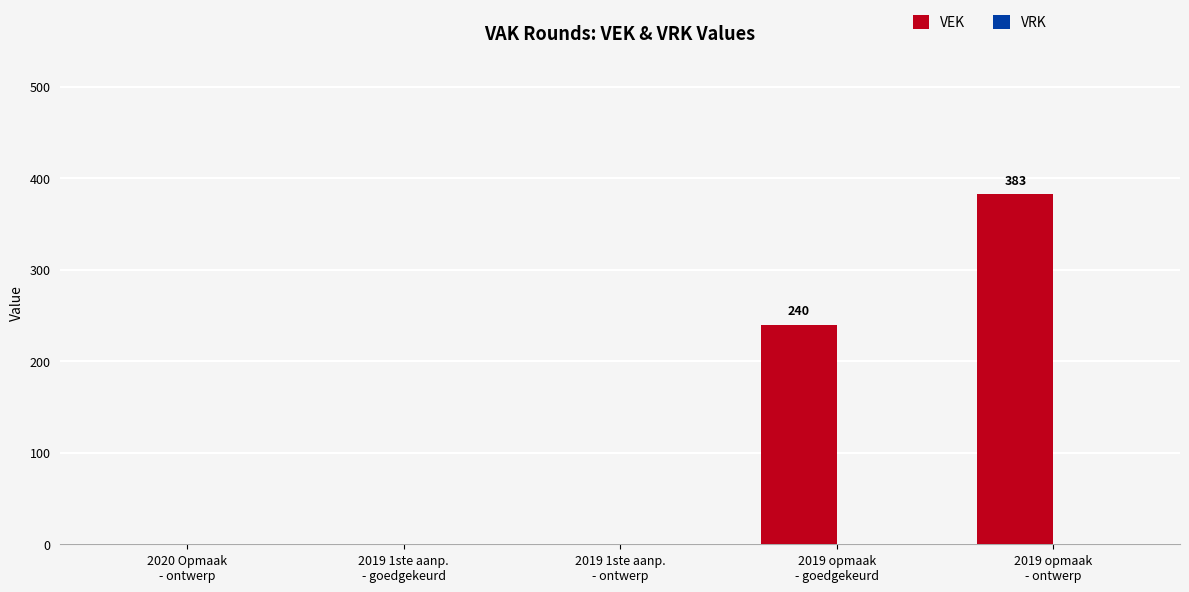

What is the maximum value shown in the chart?

383